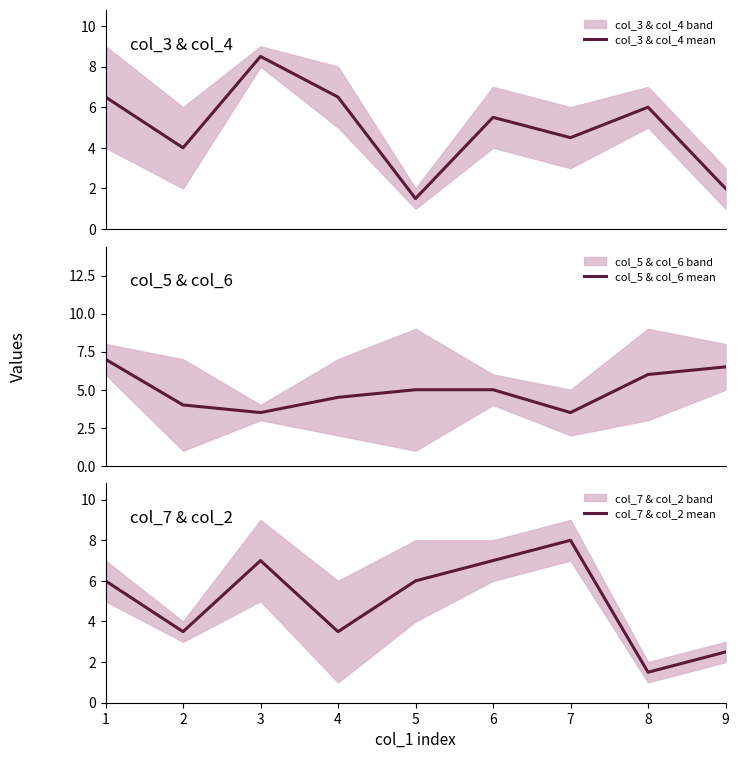

Between which two adjacent categories do col_3 & col_4 mean and col_7 & col_2 mean first intersect?

4 and 5